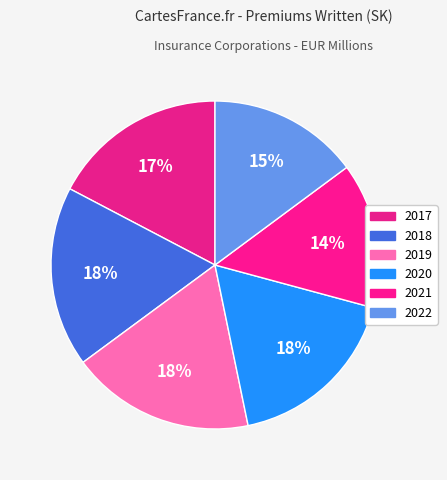

To the nearest percent, what is the difference between the largest and smallest slice percentages?

4%